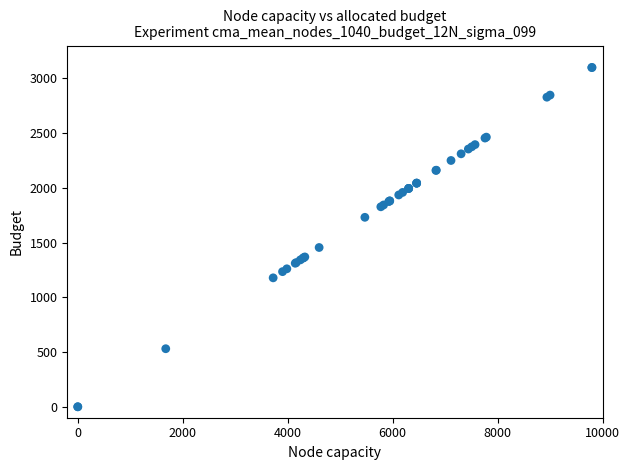

What Y value in the scatter plot is closest to 1550?

1455.0